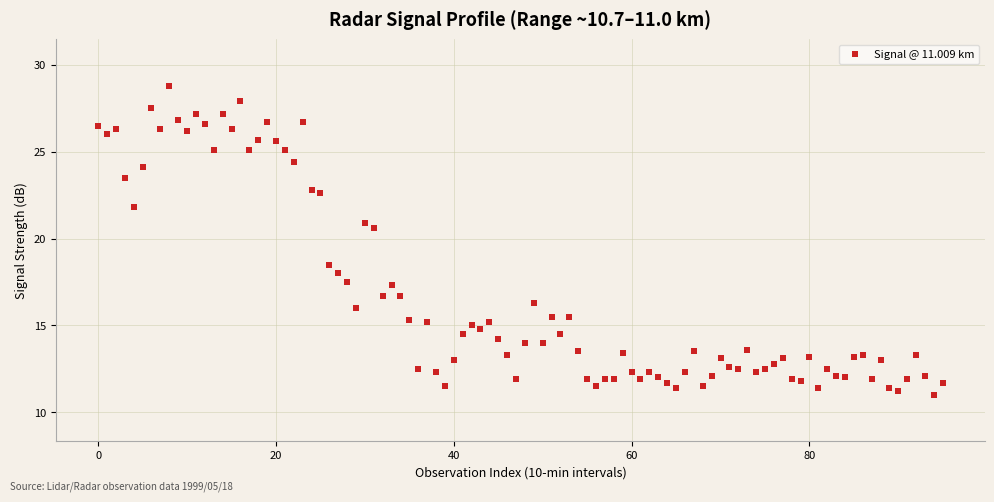

What Y value in the scatter plot is closest to 19?

18.5